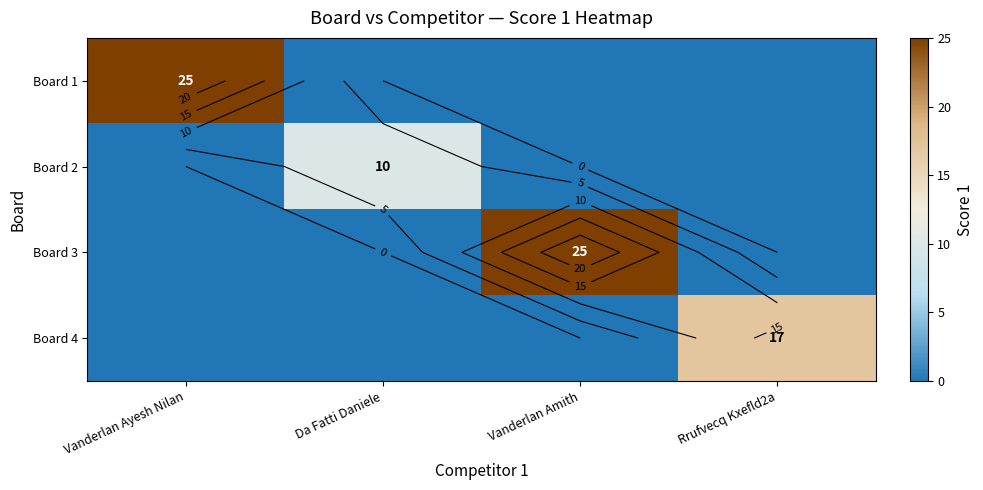

Which series has the widest spread of values?

Board 1